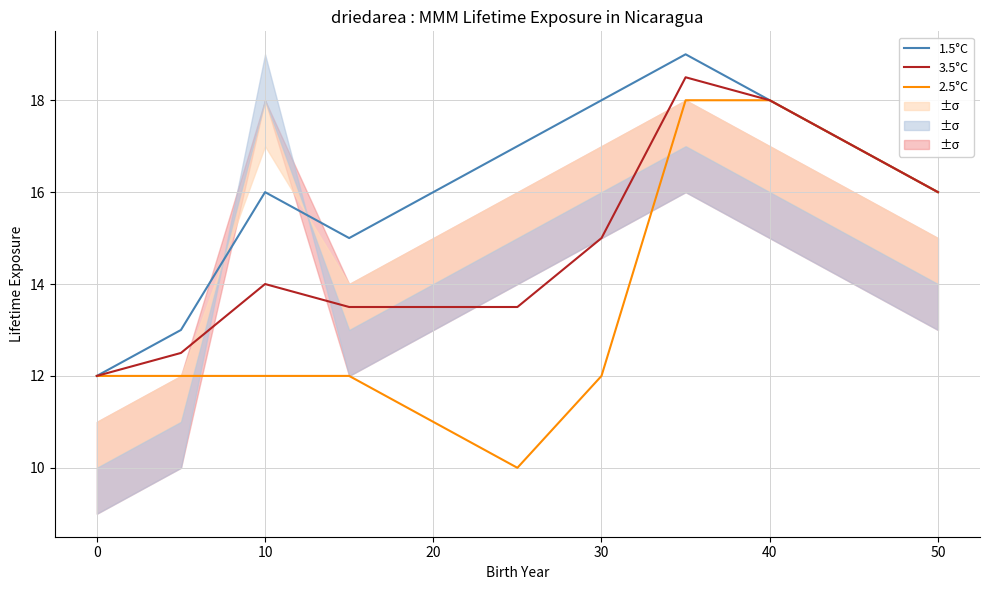

Which series has the largest range (max minus min)?

2.5°C